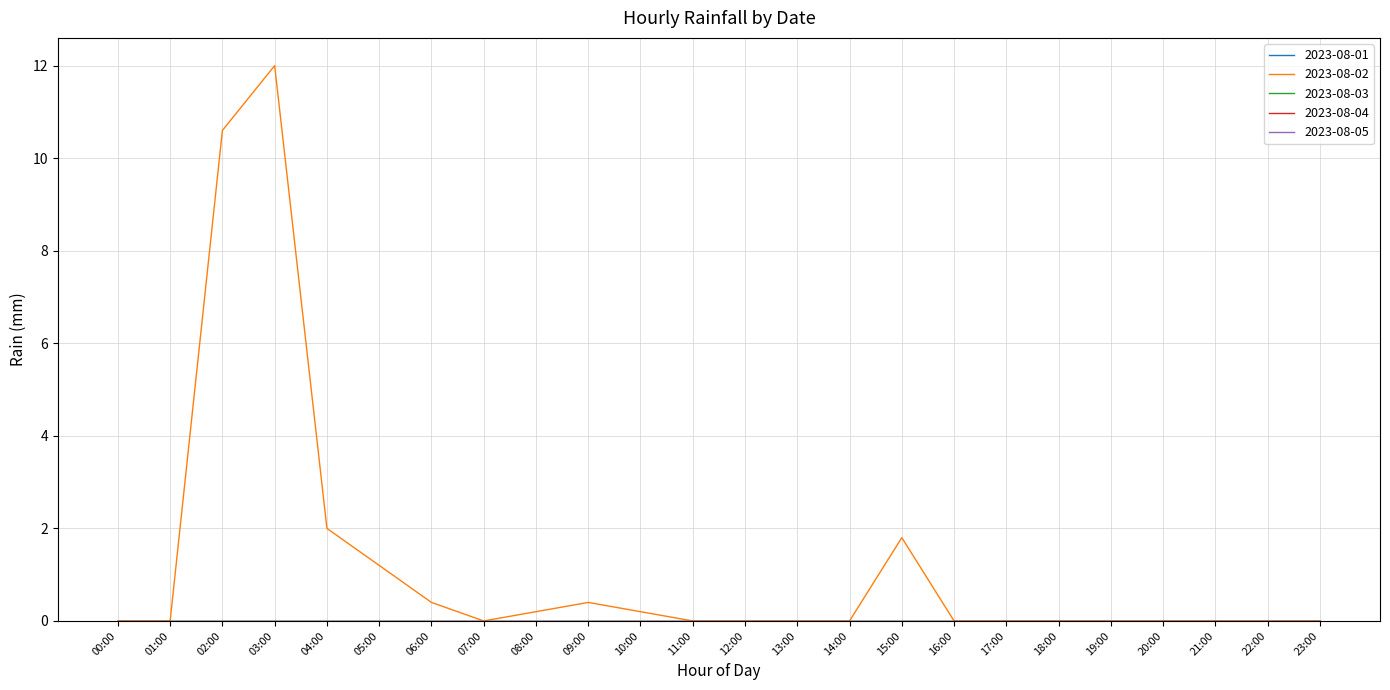

Rank the categories by 2023-08-03 value from highest to lowest.

00:00, 01:00, 02:00, 03:00, 04:00, 05:00, 06:00, 07:00, 08:00, 09:00, 10:00, 11:00, 12:00, 13:00, 14:00, 15:00, 16:00, 17:00, 18:00, 19:00, 20:00, 21:00, 22:00, 23:00